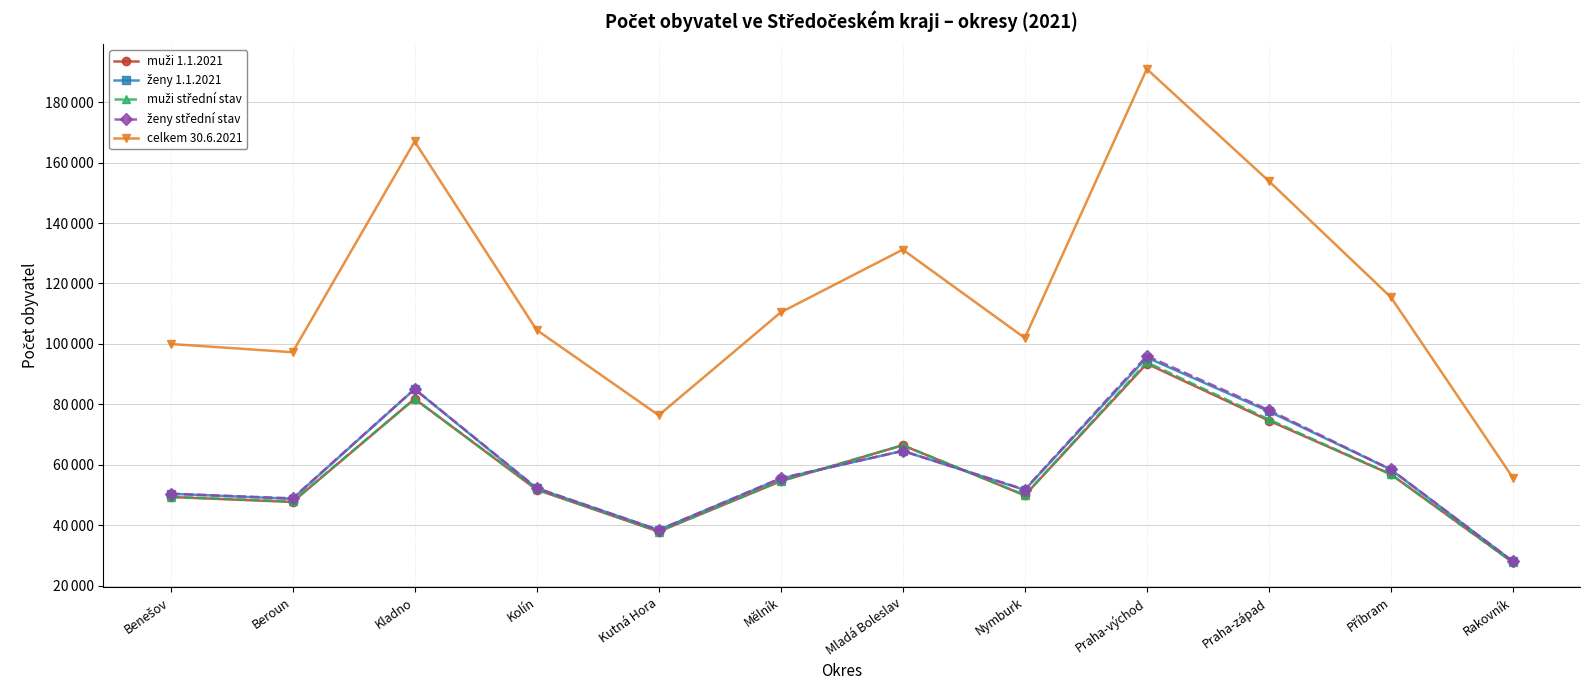

Which series has the widest spread of values?

celkem 30.6.2021